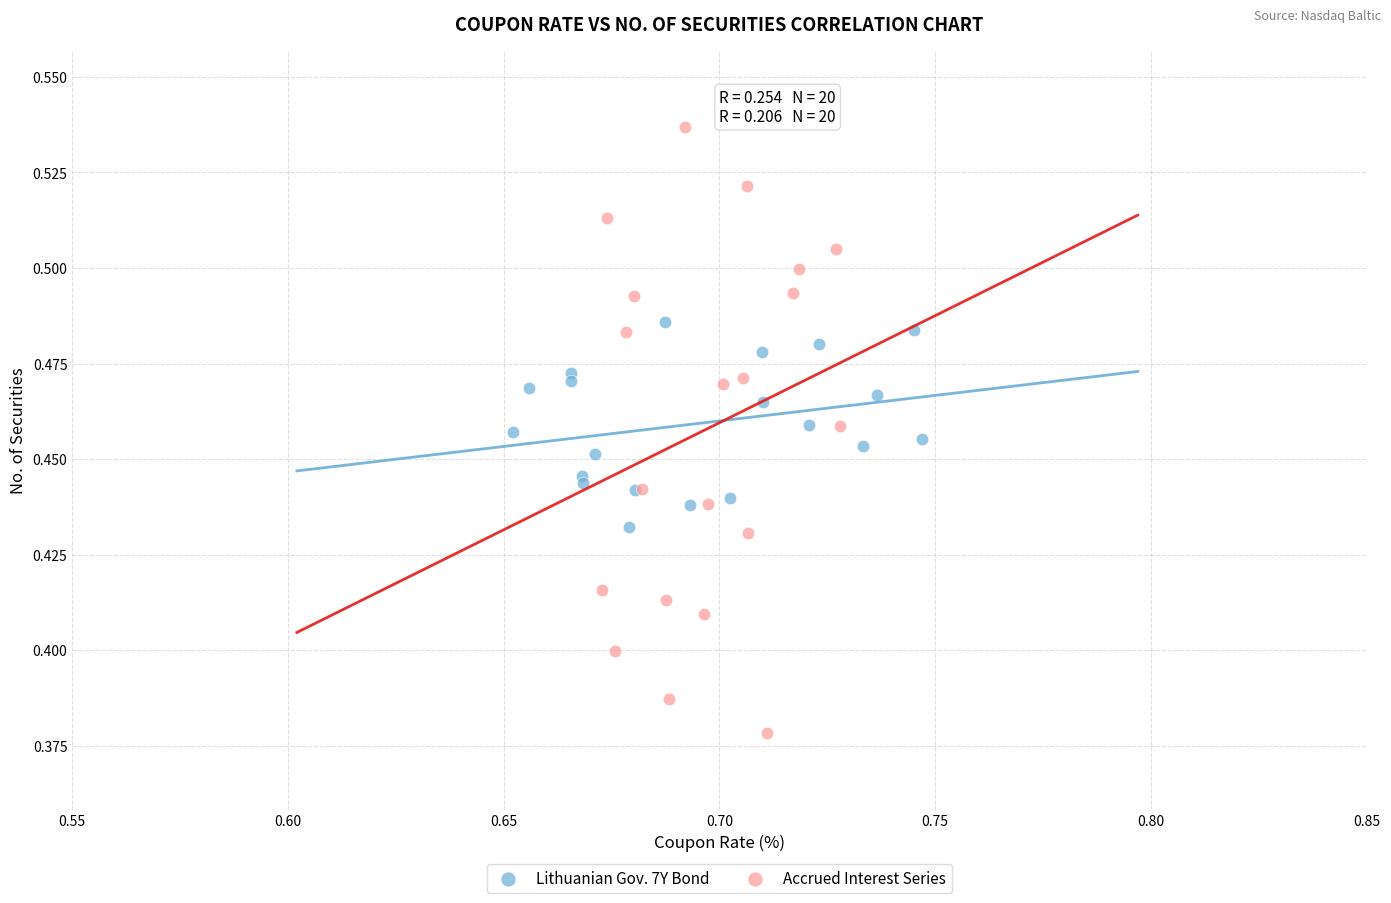

Which series reaches the maximum Y coordinate?

Accrued Interest Series